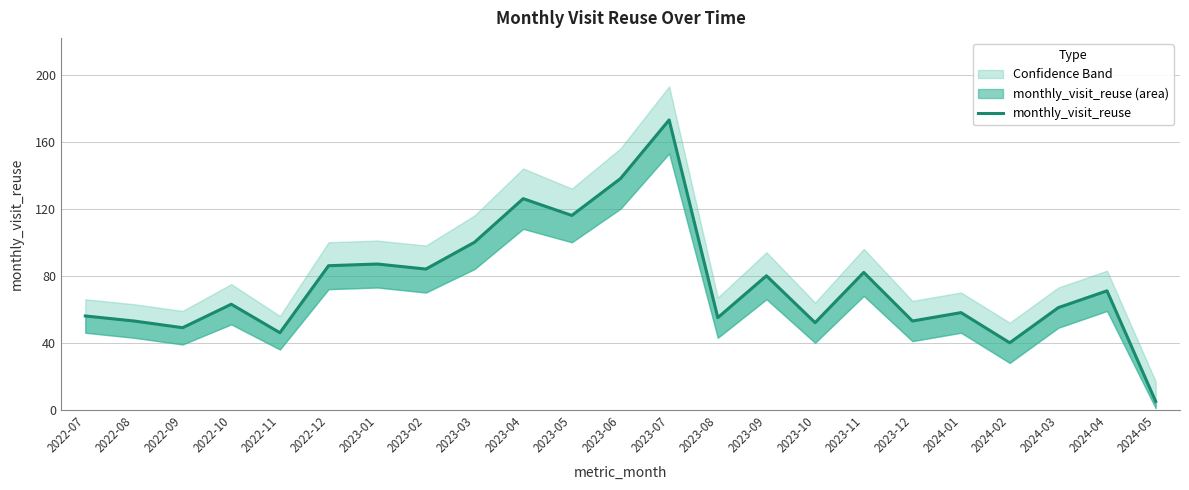

Between 2023-10 and 2023-03, which is larger?

2023-03